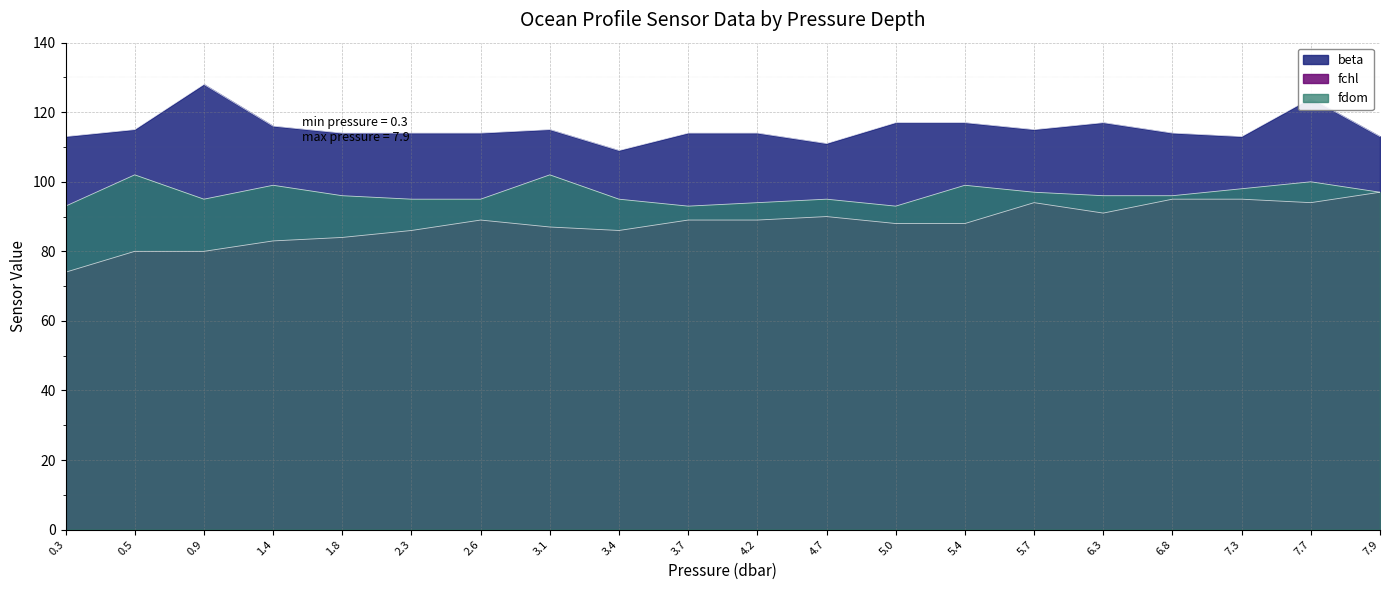

True or false: fdom and beta intersect in this chart.

False